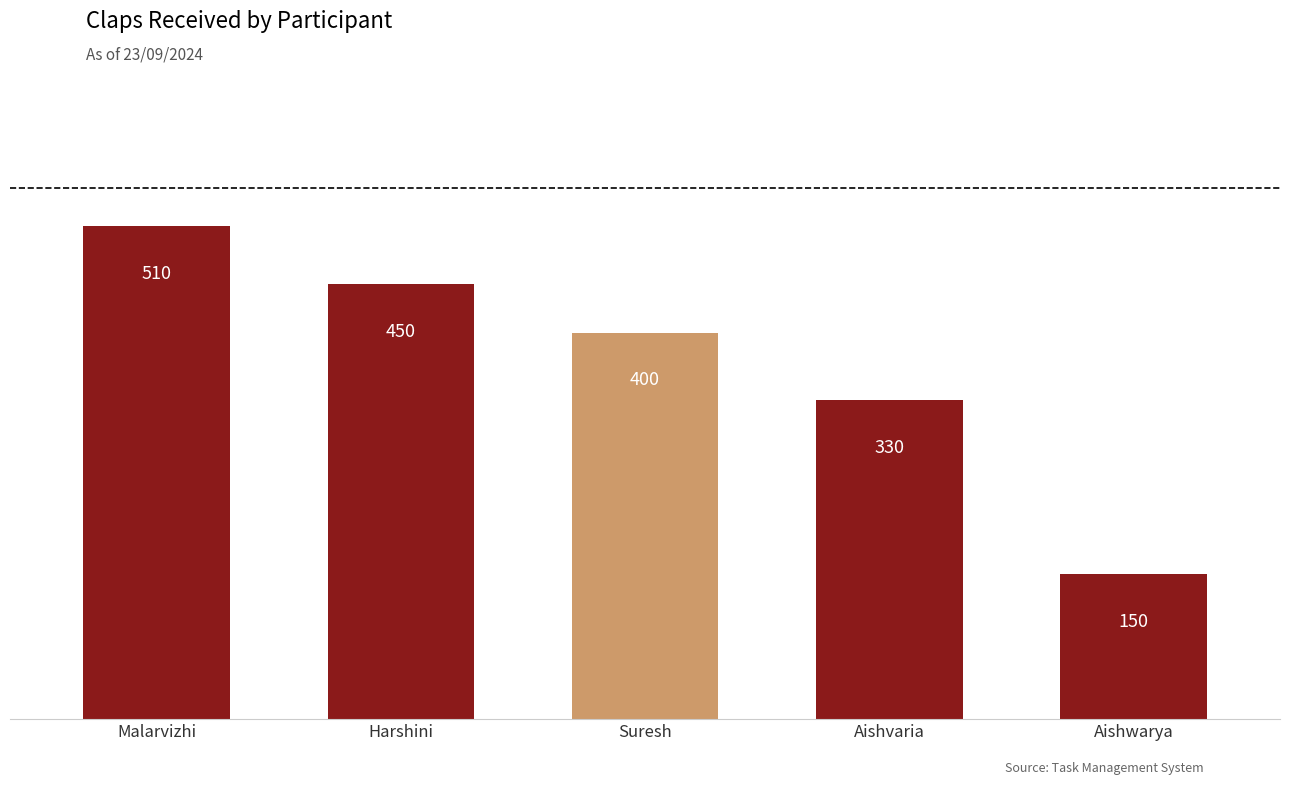

What is the smallest value displayed?

150